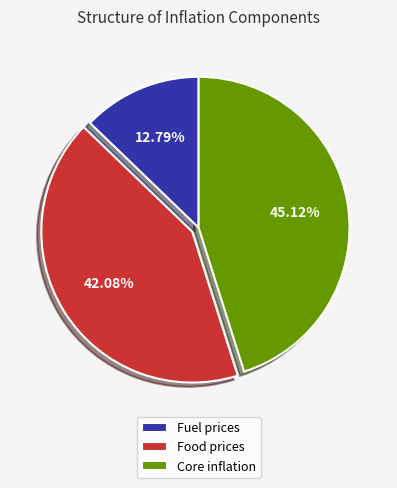

Approximately how many times larger is the value at Core inflation compared to Food prices?

1.1